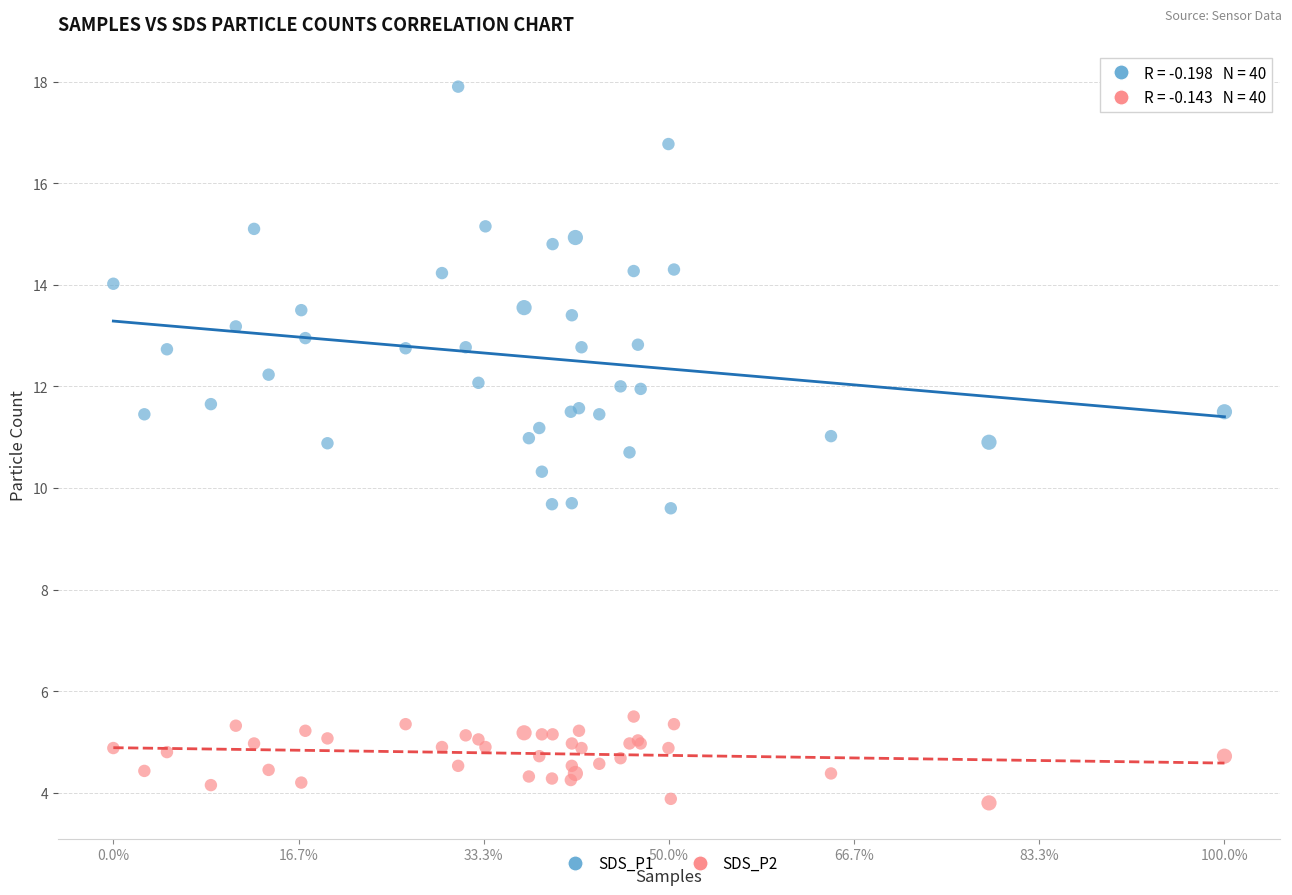

Which series reaches the maximum Y coordinate?

SDS_P1